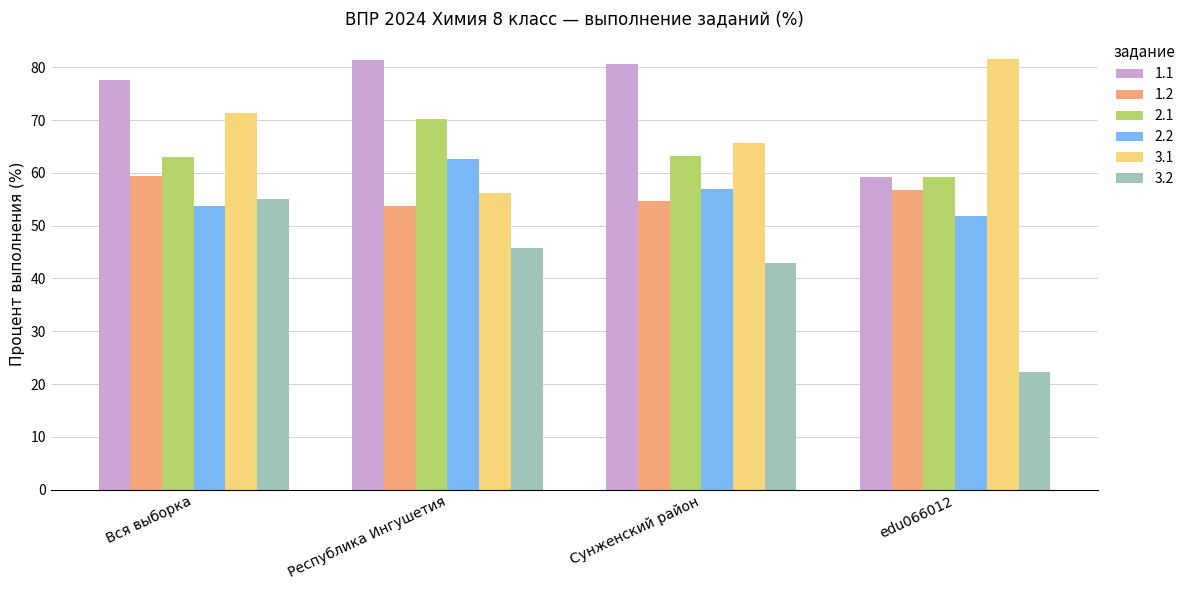

What is the label of the 1st bar from the right?

edu066012